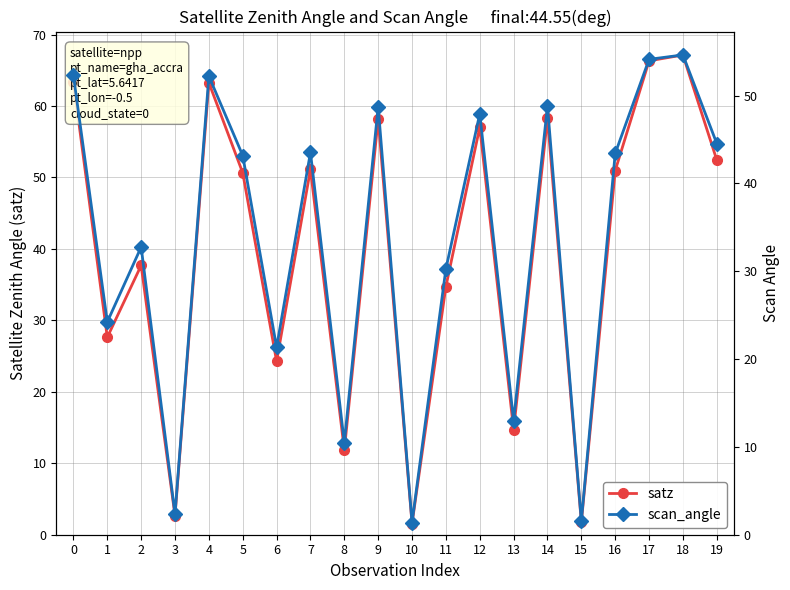

Which has a higher value, 1 or 7?

7